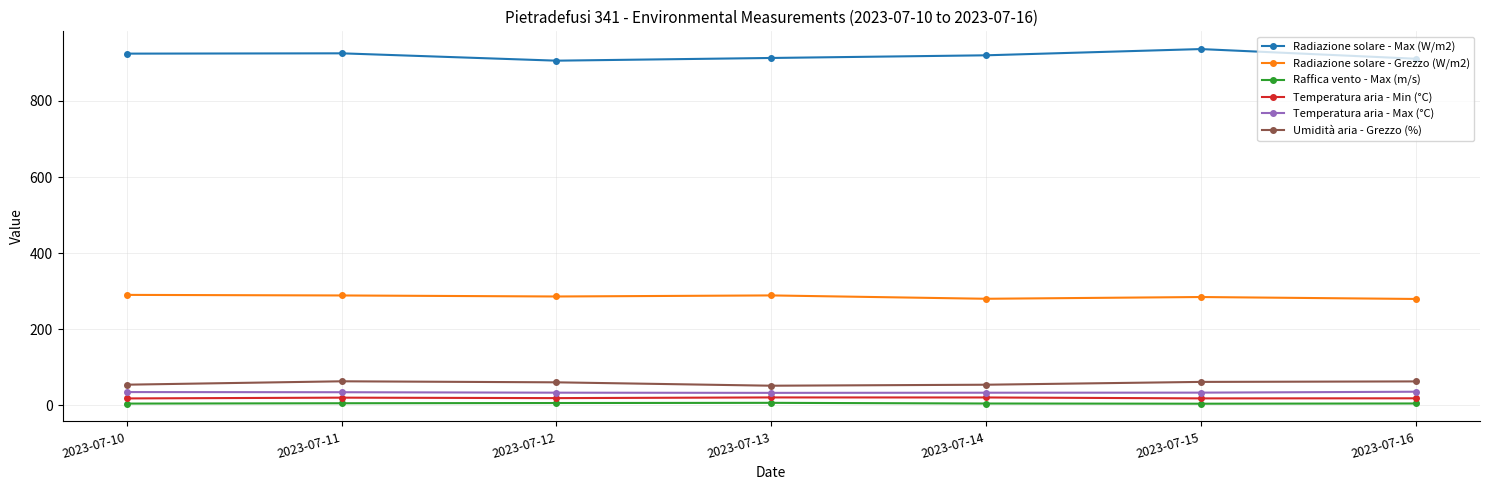

What is the smallest value displayed?

4.3